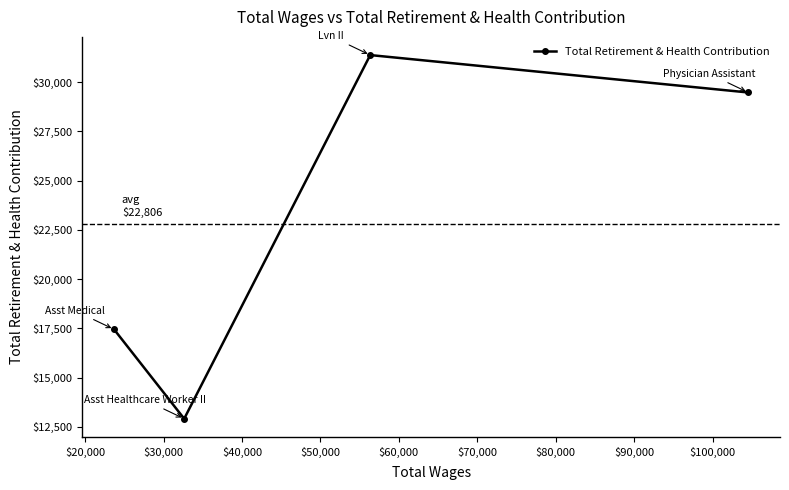

What is the value of the 2nd point from the left?

12912